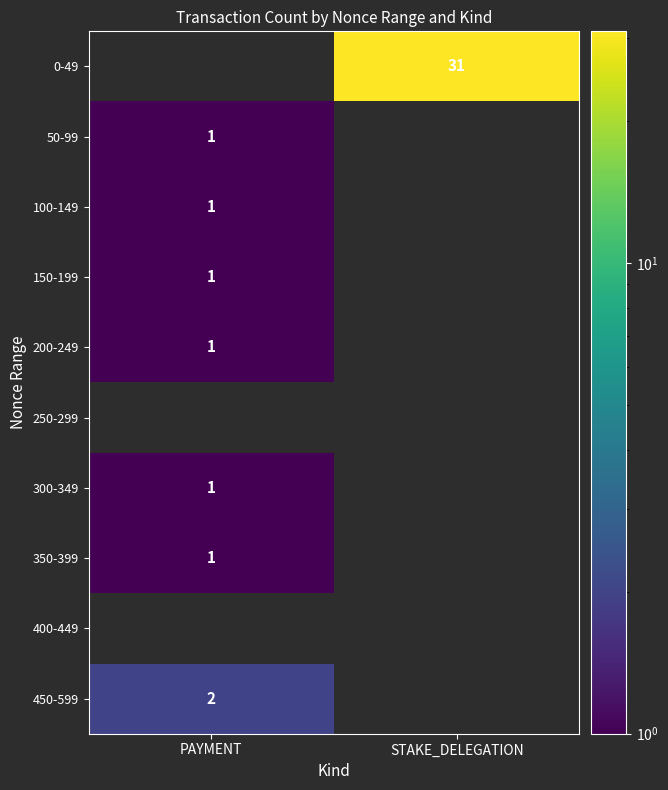

Is the value of 350-399 at PAYMENT greater than the value of 450-599 at PAYMENT?

No